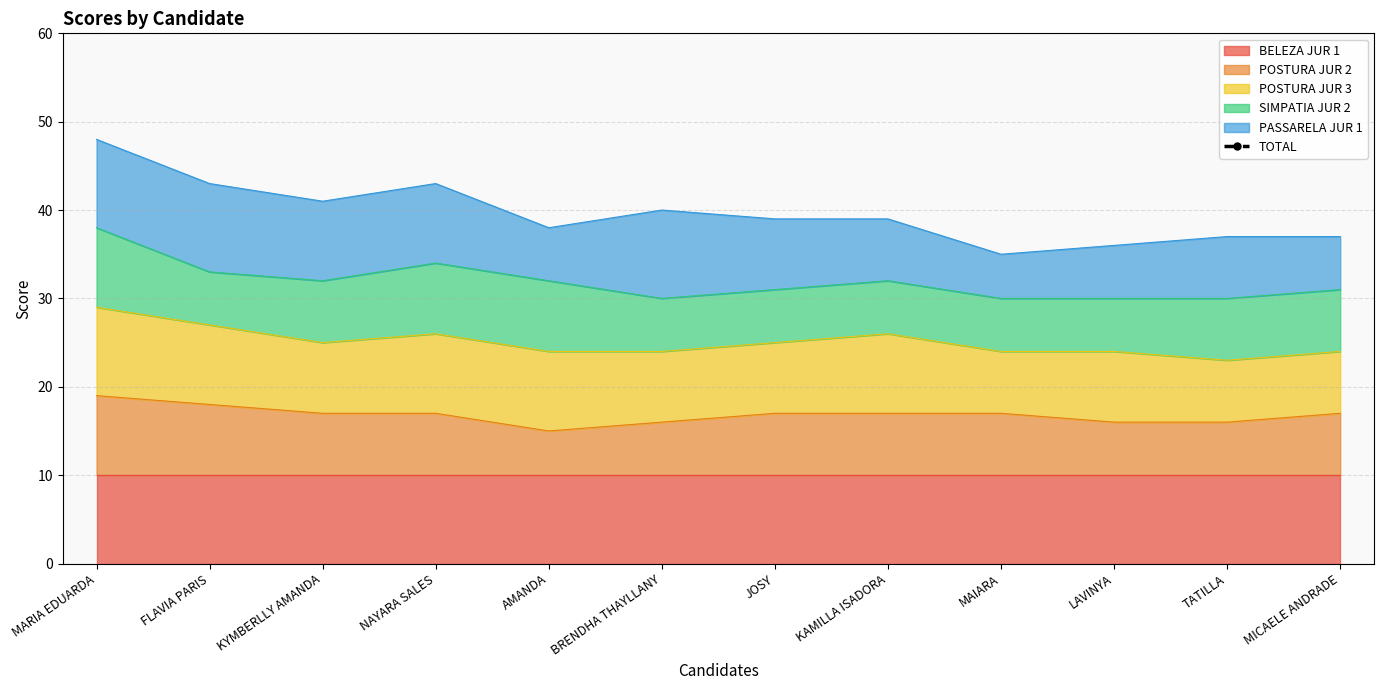

Reading left to right, list all the values displayed in this chart.

115	103	103	102	97	96	95	95	95	94	90	89